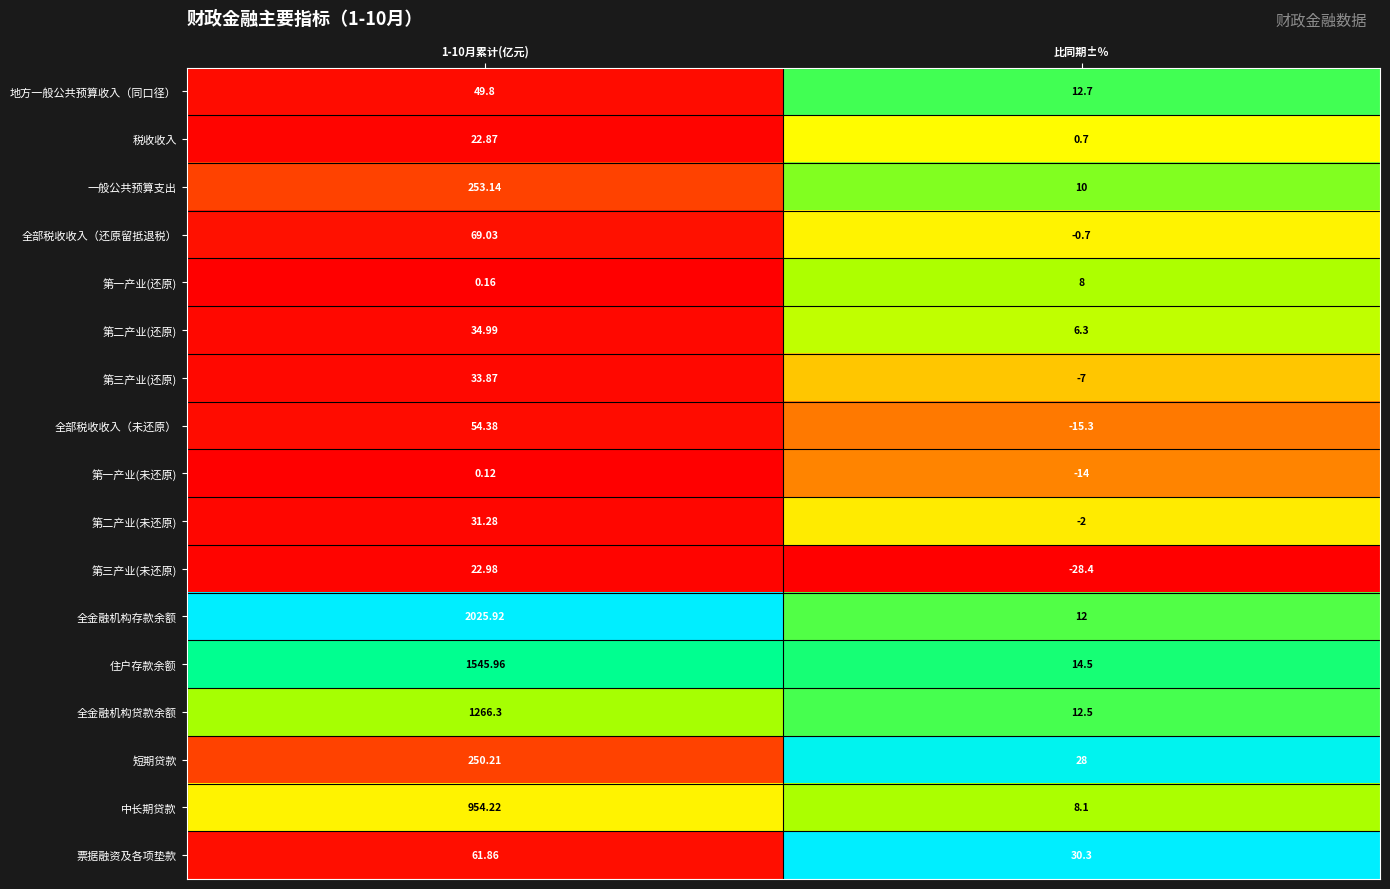

Count the number of categories in the chart.

2